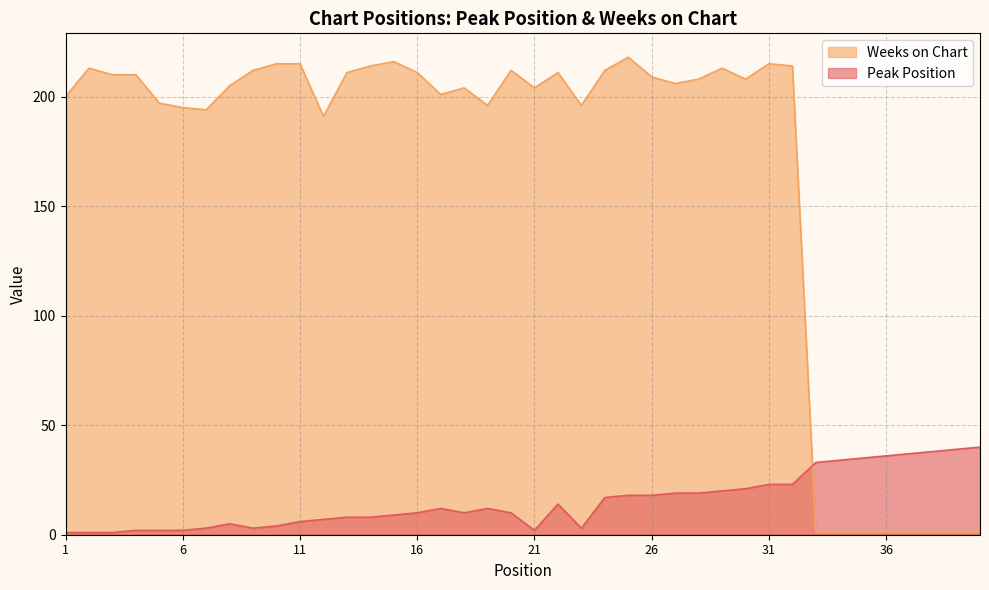

What is the difference between the Weeks on Chart values at 24 and 18?

8